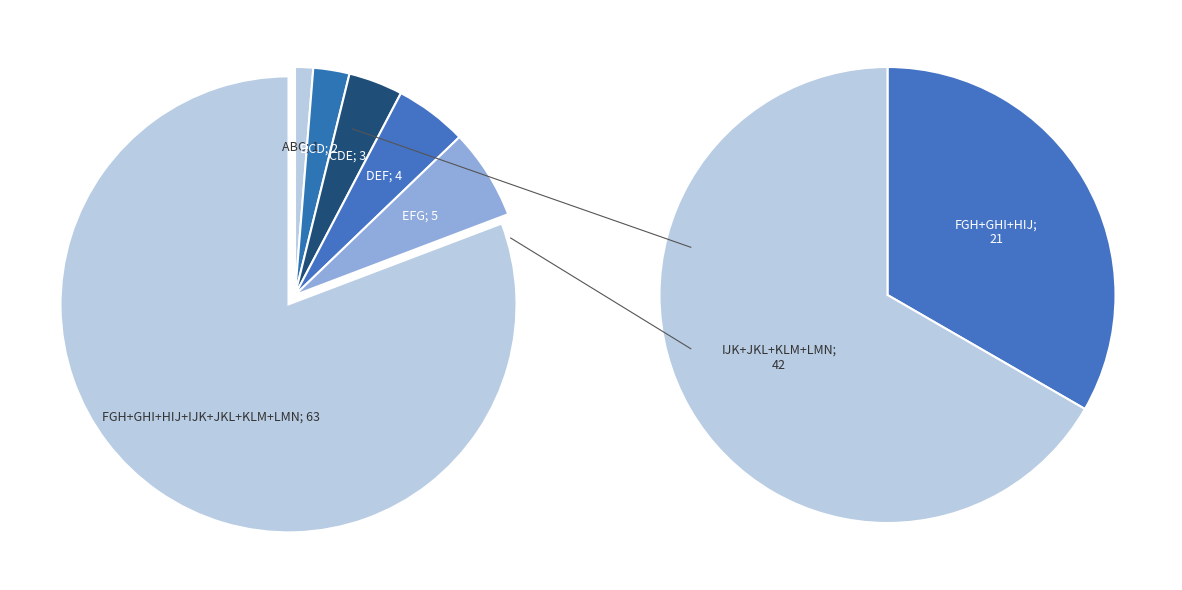

To the nearest percent, what is the combined percentage of FGH and IJK?

19%